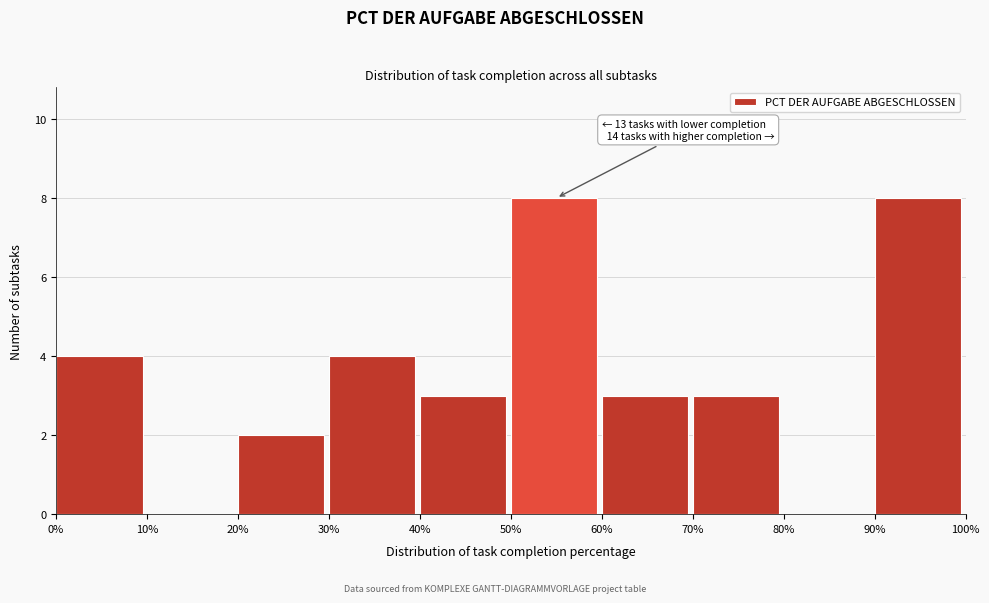

Reading left to right, transcribe all the data shown in this chart.

0%=4	10%=0	20%=2	30%=4	40%=3	50%=8	60%=3	70%=3	80%=0	90%=8